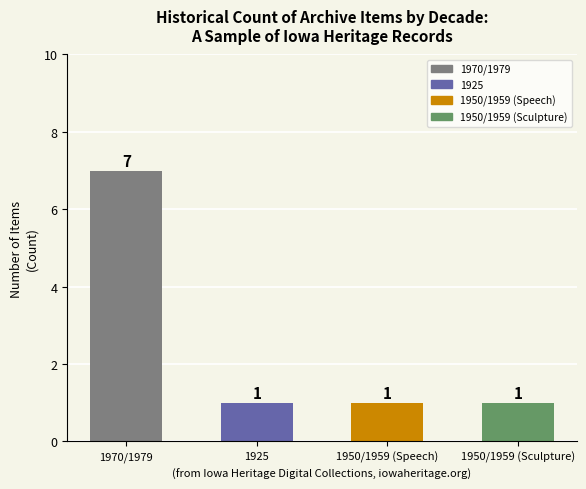

Reading right to left, extract all data points from this chart.

1	1	1	7